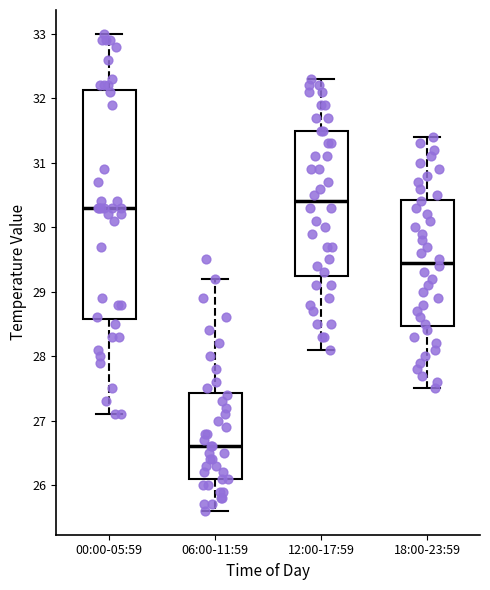

Reading left to right, transcribe this box plot: for each box, give where its median line is, the range the box spans, and where its two whiskers end, as read against the y-axis. The values are not printed on the chart, so give them approximately, as read against the axis.

00:00-05:59: median 30.3, box 28.6 to 32.1, whiskers 27.1 to 33.0
06:00-11:59: median 26.6, box 26.1 to 27.4, whiskers 25.6 to 29.2
12:00-17:59: median 30.4, box 29.3 to 31.5, whiskers 28.1 to 32.3
18:00-23:59: median 29.5, box 28.5 to 30.4, whiskers 27.5 to 31.4